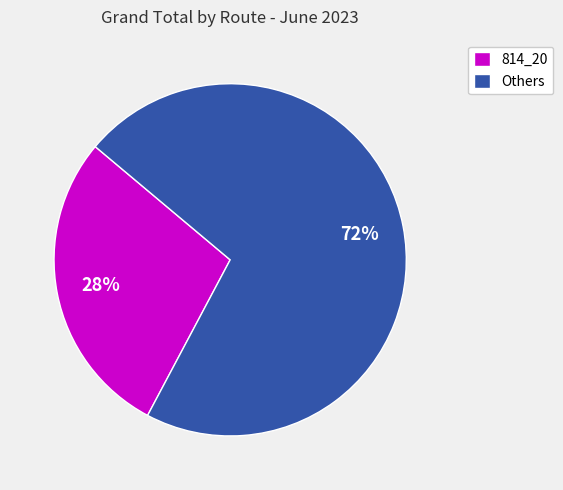

Which has a higher value, 814_20 or Others?

Others